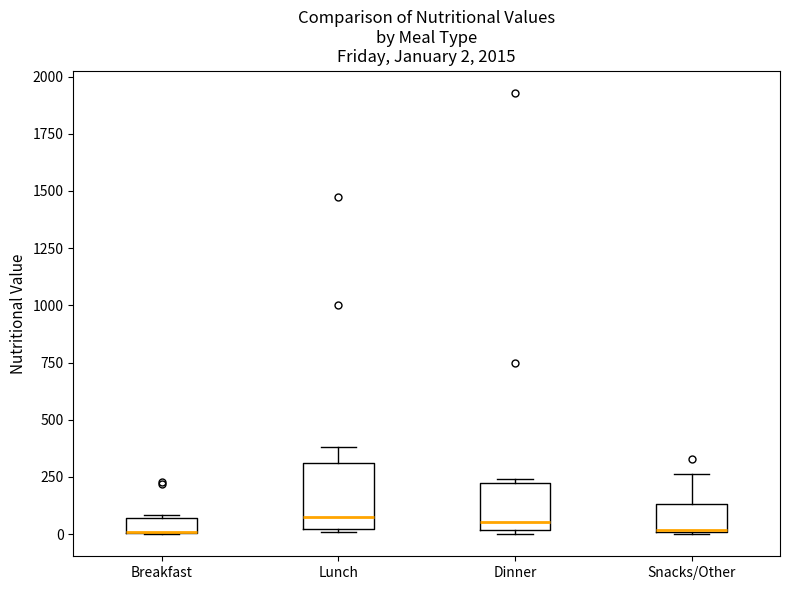

Which box is the tallest, from its lower edge to its upper edge?

Lunch